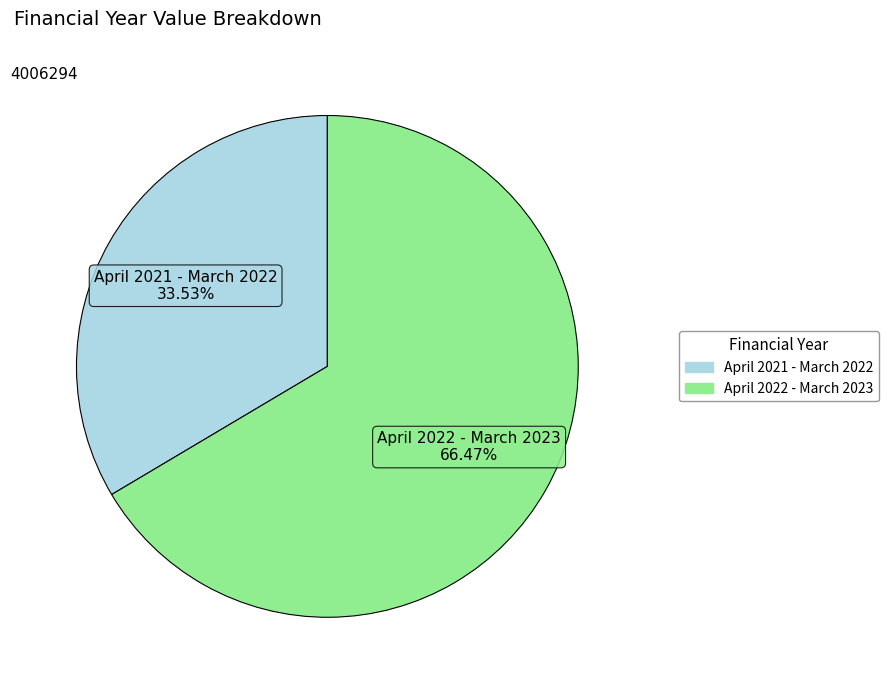

To the nearest percent, what percentage of the pie is April 2021 - March 2022?

34%